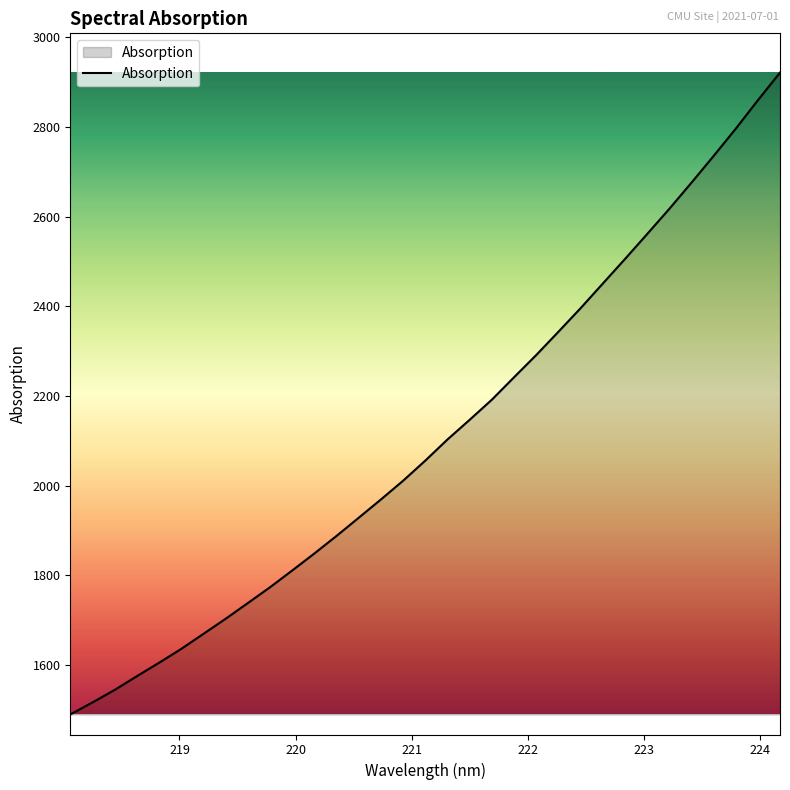

What is the minimum value shown in the chart?

1489.6